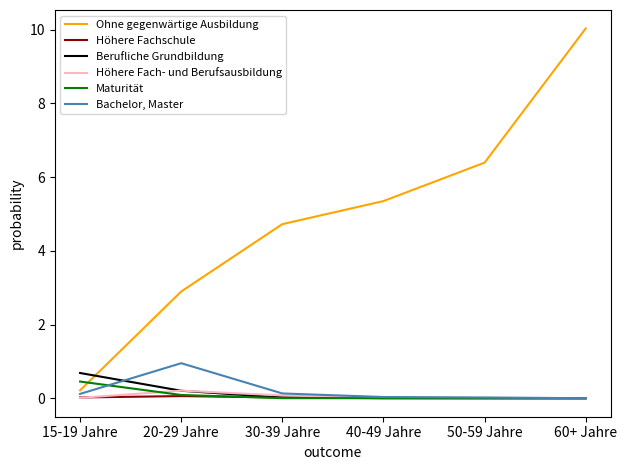

What is the spread (max minus min) of values at 20-29 Jahre?

2.8